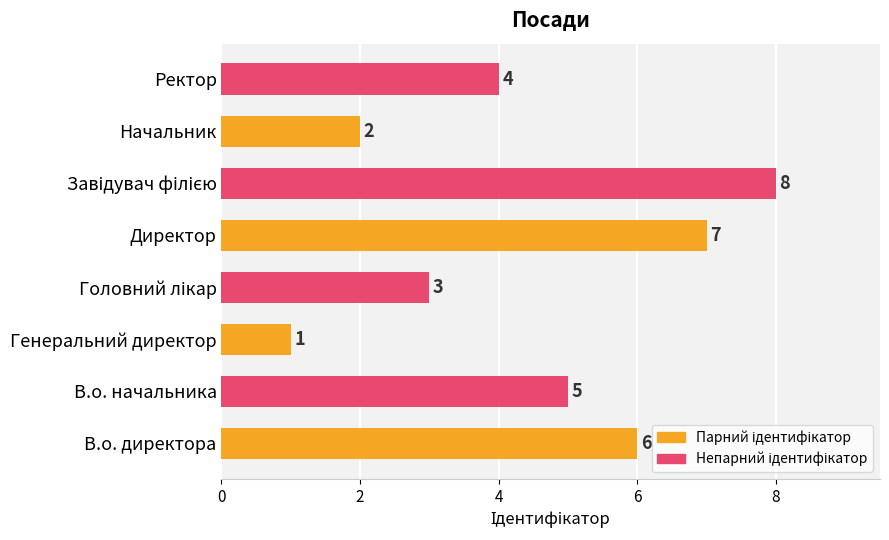

At which label is the value closest to 4?

Ректор